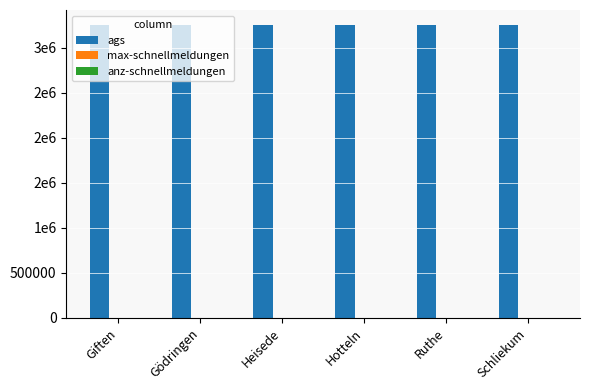

Are the bars horizontal?

No